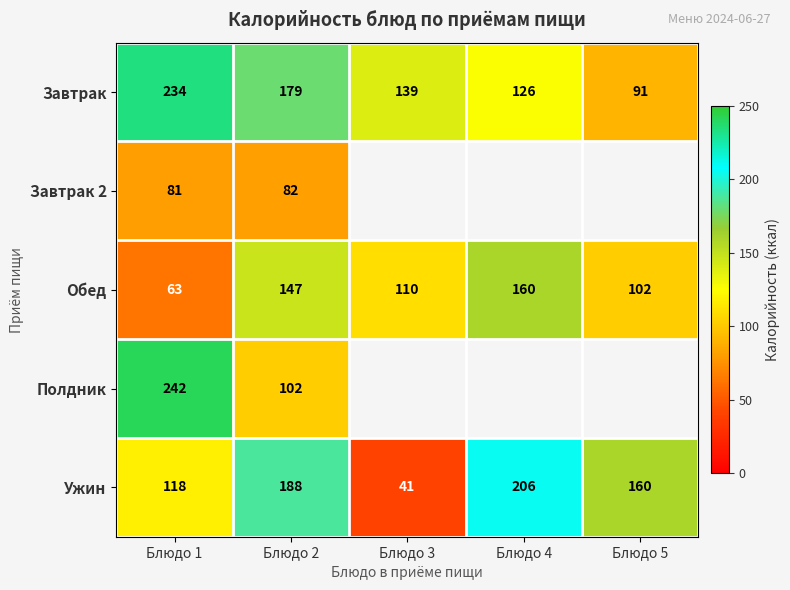

Where does the Завтрак series first go above 139?

Блюдо 1